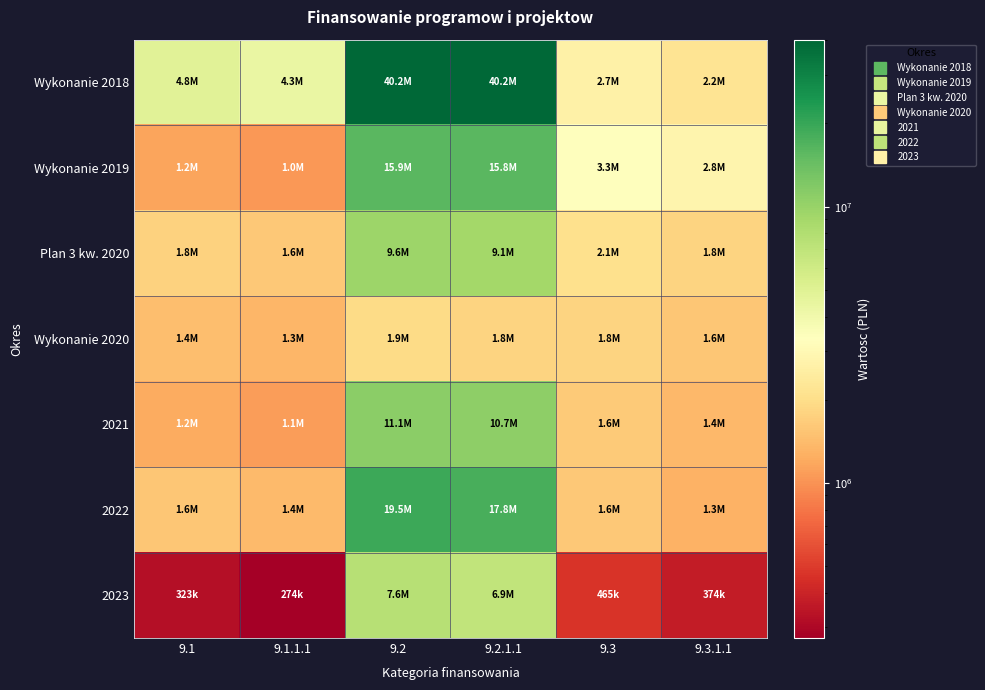

What is the maximum value shown in the chart?

40221517.6